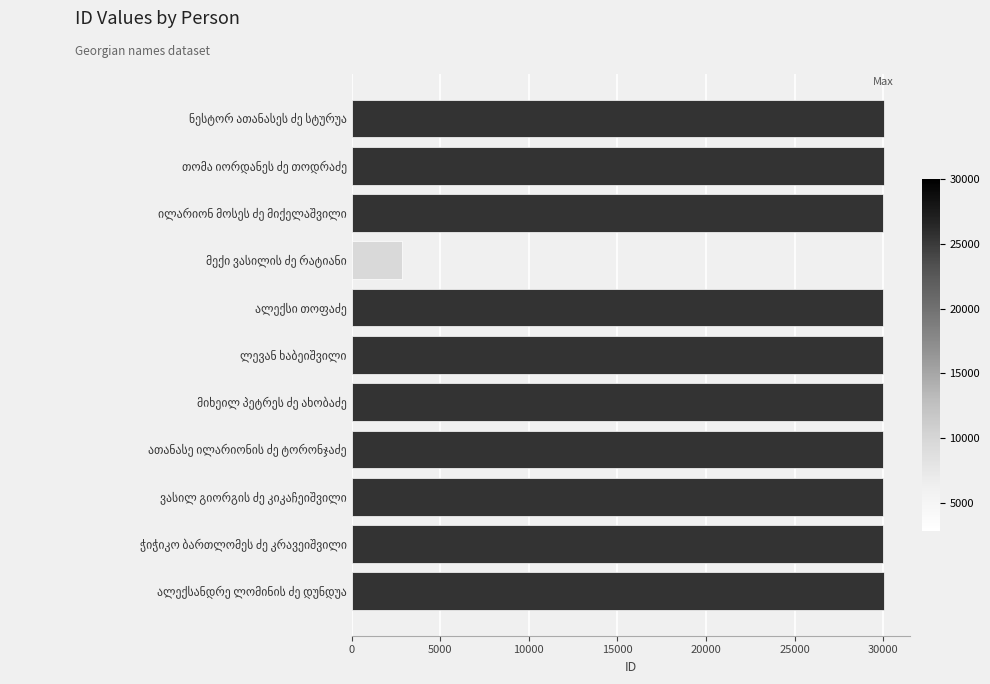

What is the difference between the maximum and minimum values?

27182